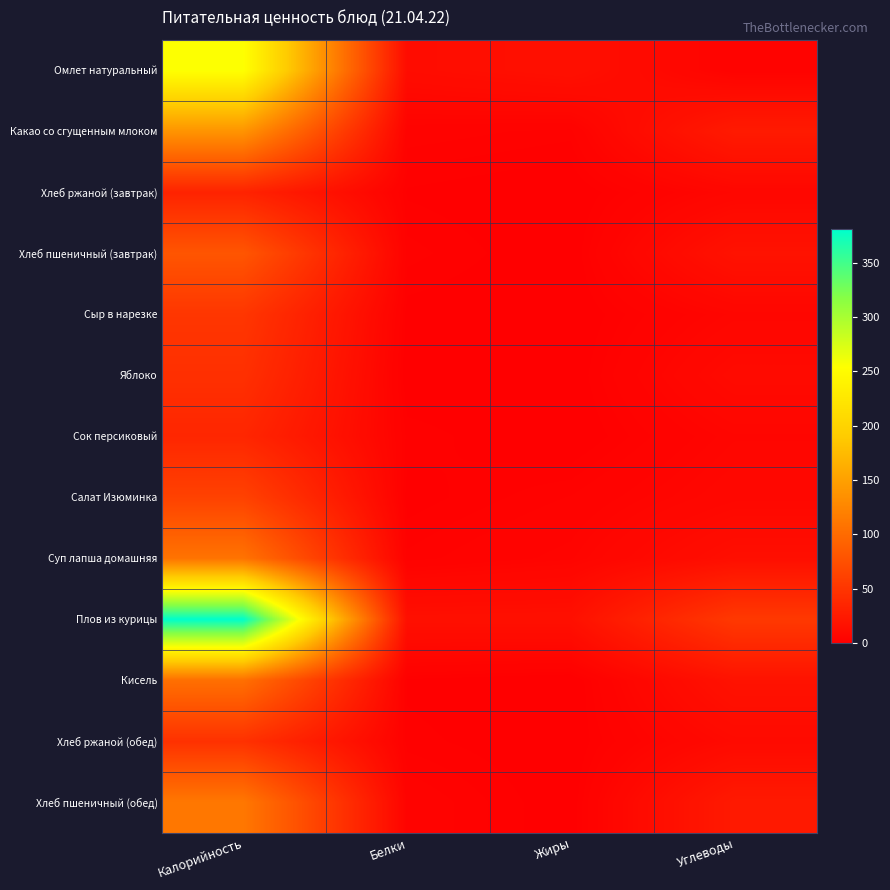

Rank the series by their maximum value, from highest to lowest.

Плов из курицы, Омлет натуральный, Какао со сгущенным млоком, Хлеб пшеничный (обед), Суп лапша домашняя, Кисель, Хлеб пшеничный (завтрак), Салат Изюминка, Сыр в нарезке, Хлеб ржаной (обед), Яблоко, Сок персиковый, Хлеб ржаной (завтрак)